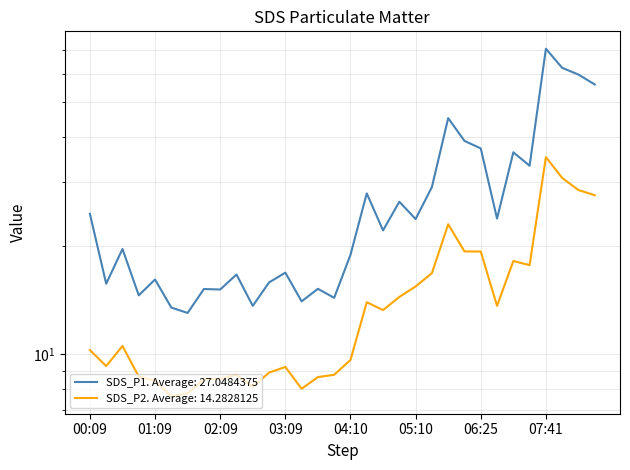

What is the label of the 28th point from the left?

07:26